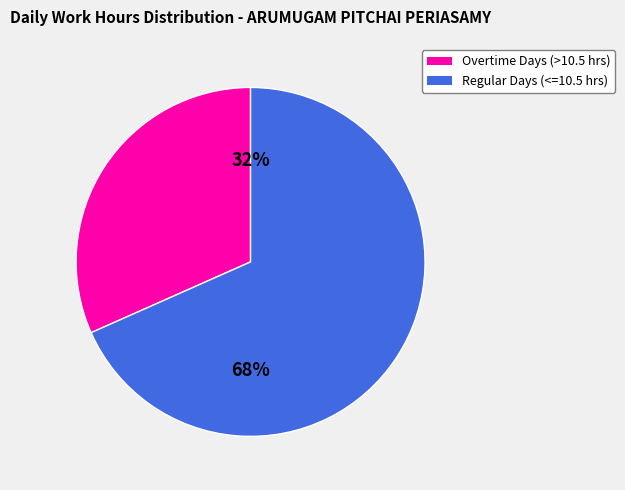

Count the number of slices in the pie.

2